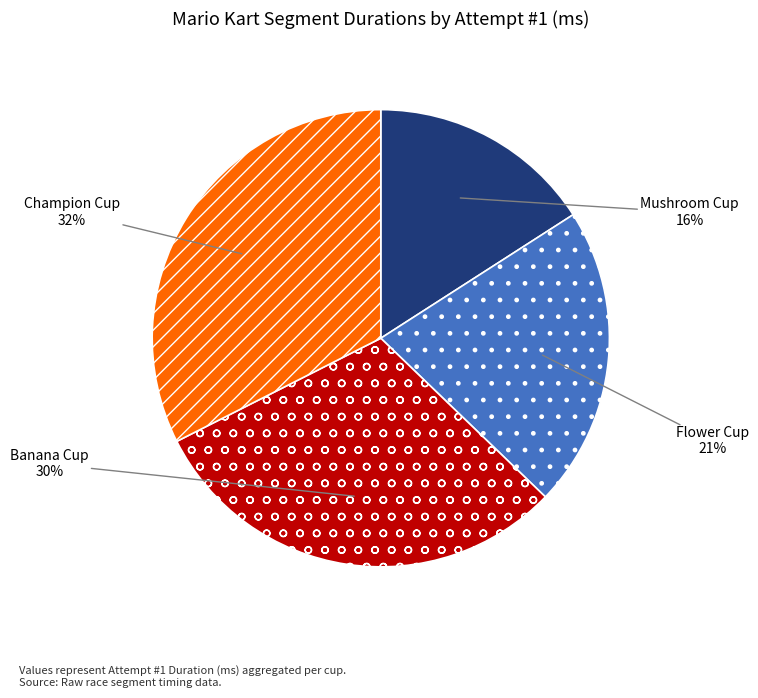

Approximately how many times larger is the value at Banana Cup compared to Mushroom Cup?

1.9